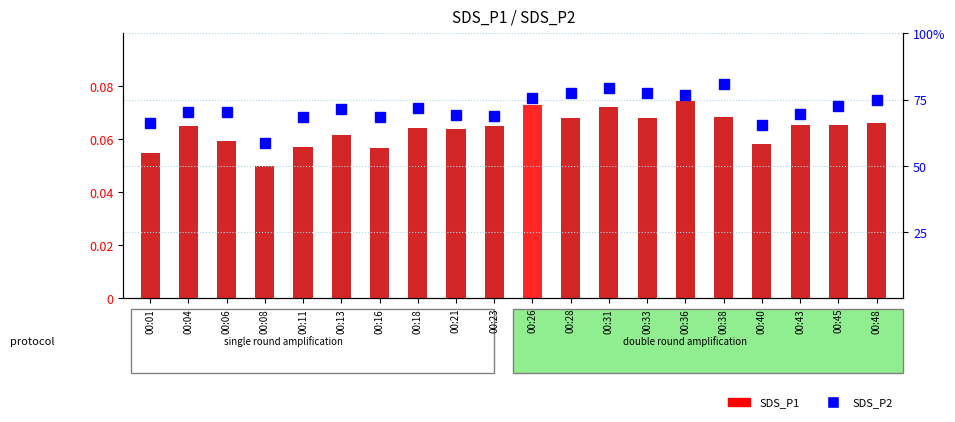

What are all the series names shown in the legend?

SDS_P1, SDS_P2